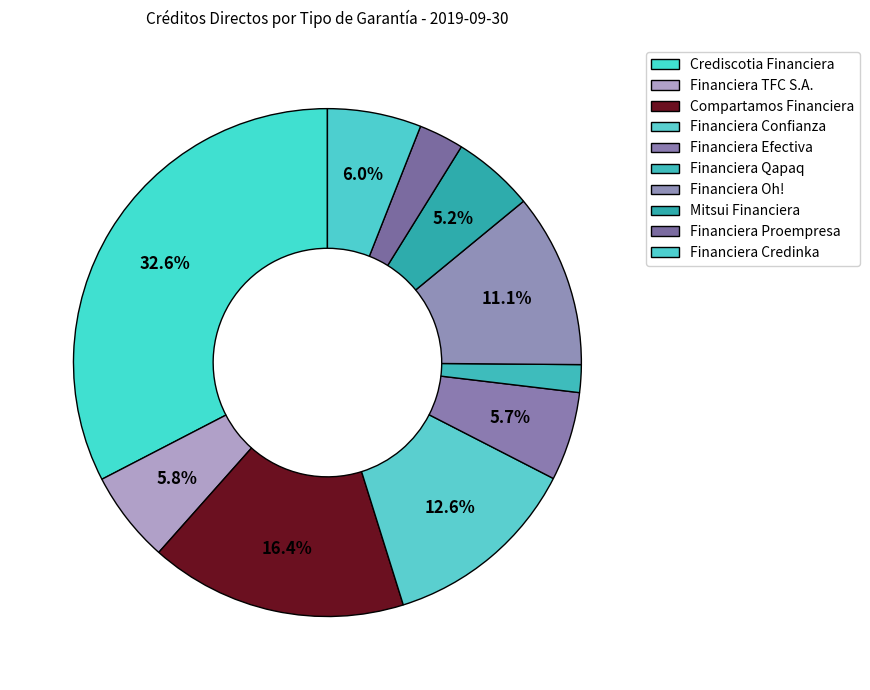

Does any single category account for the majority?

No